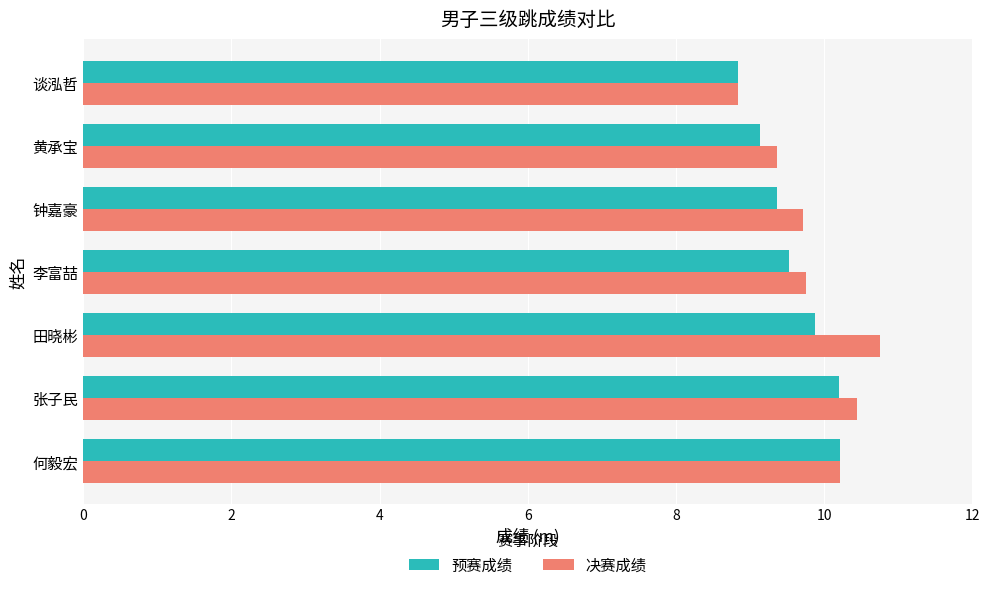

List the series in order of their peak value, highest first.

决赛成绩, 预赛成绩